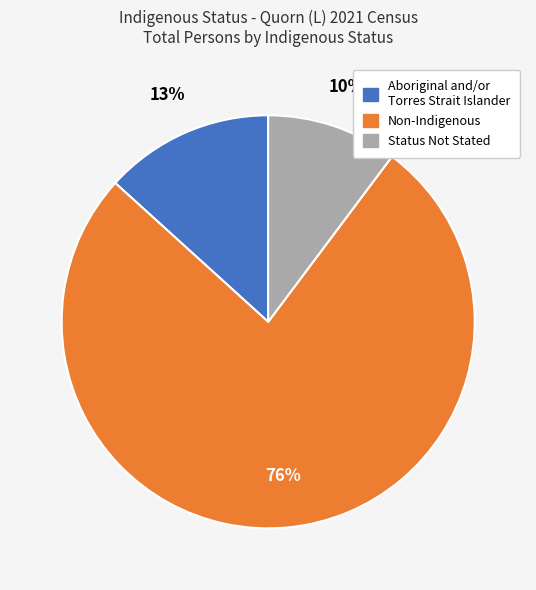

How many segments does this pie chart have?

3